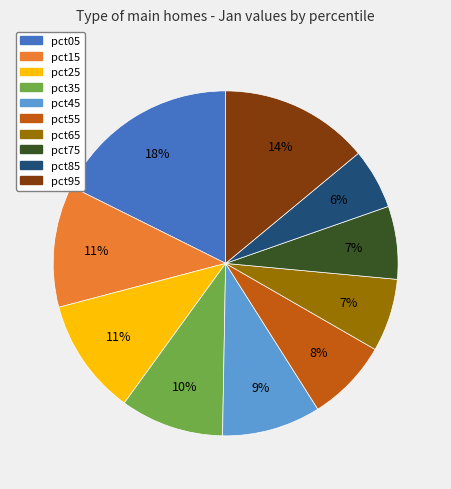

How many slices are in this pie chart?

10